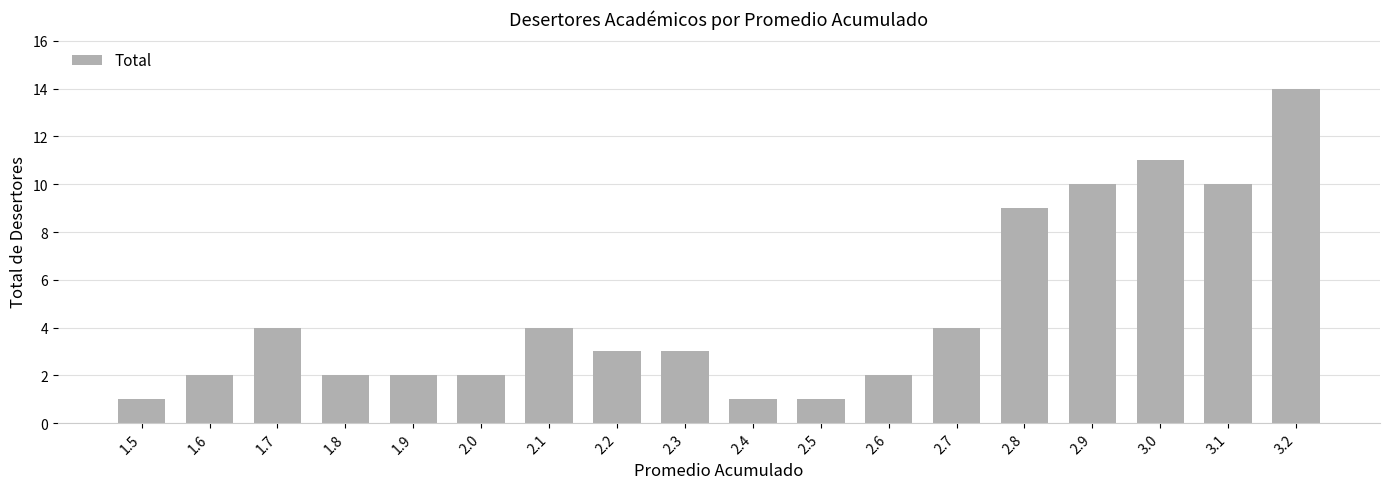

What is the greatest value displayed?

14